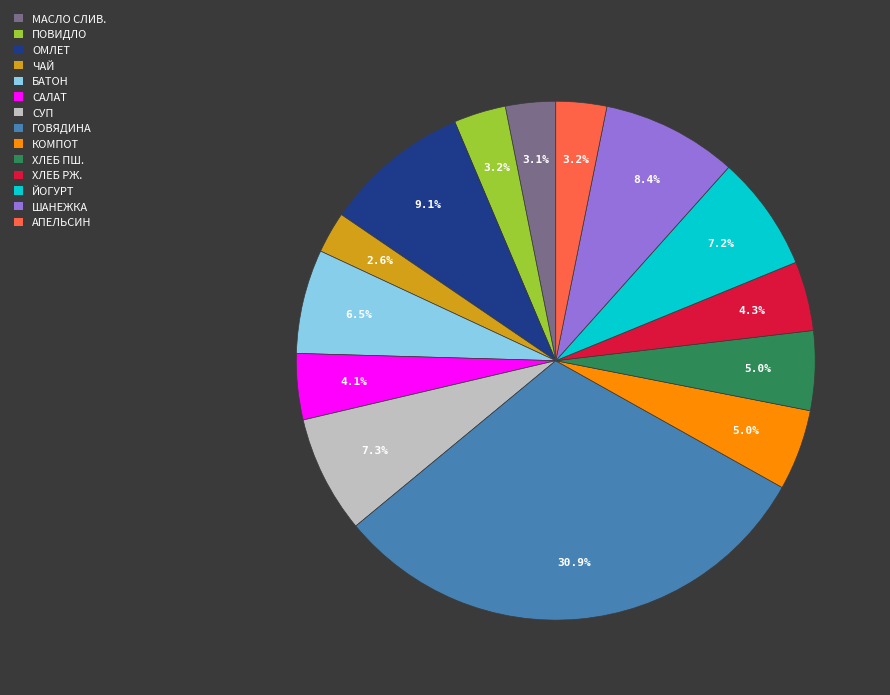

What portion of the pie excludes КОМПОТ?

95.0%